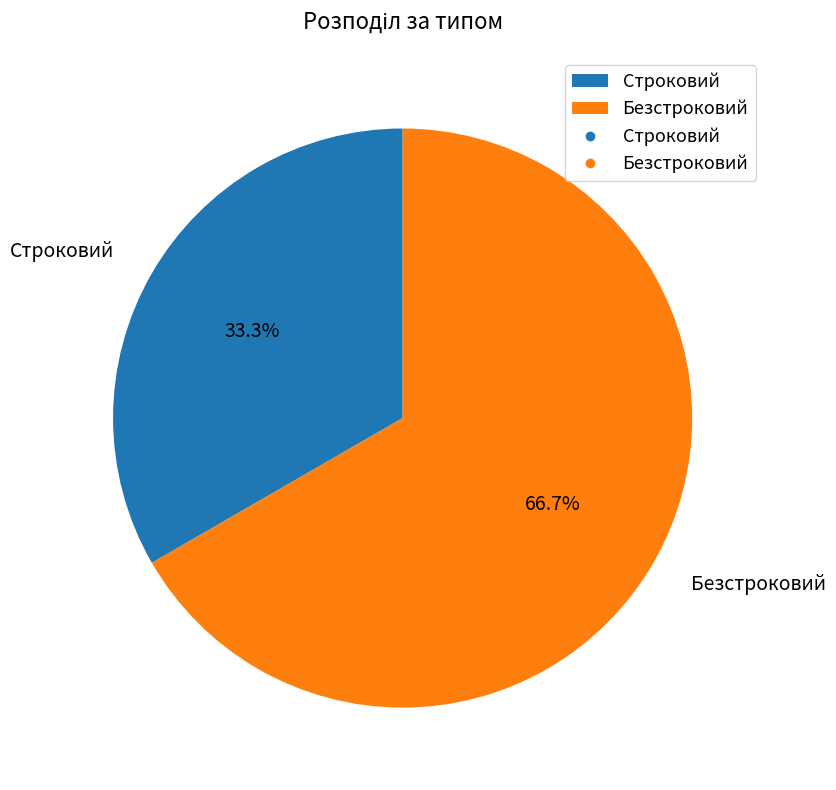

Does Безстроковий account for over 50% of the chart?

Yes